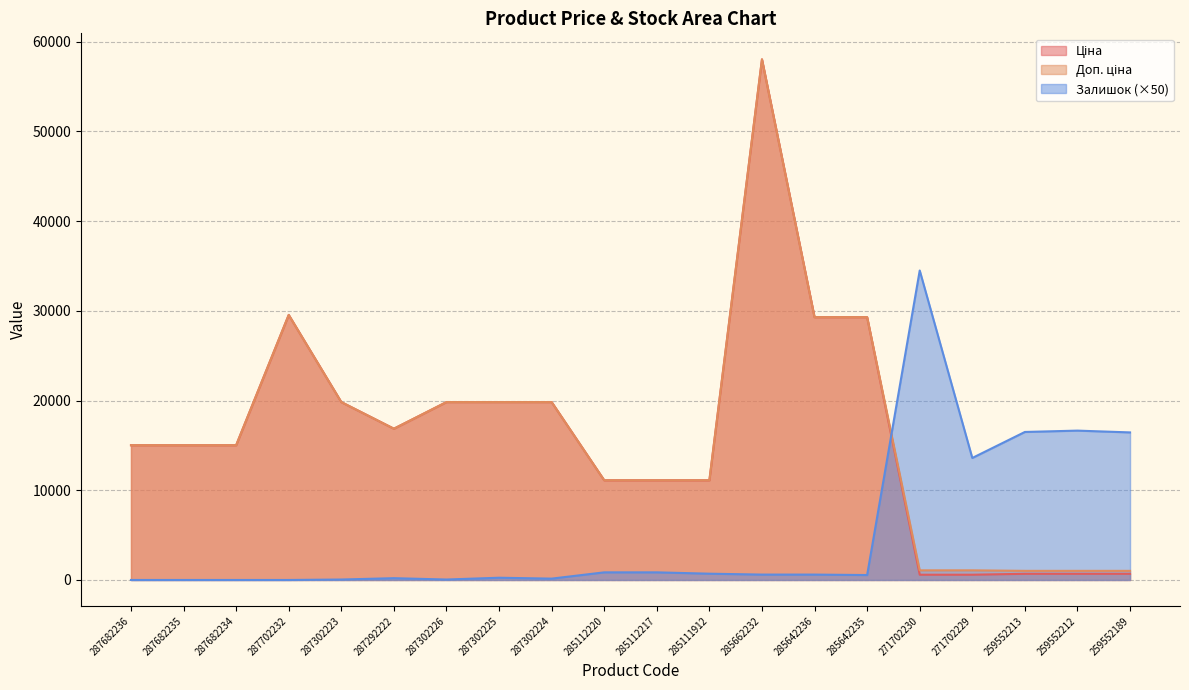

What is the difference between the second highest and minimum values in the Залишок series?

16650.0